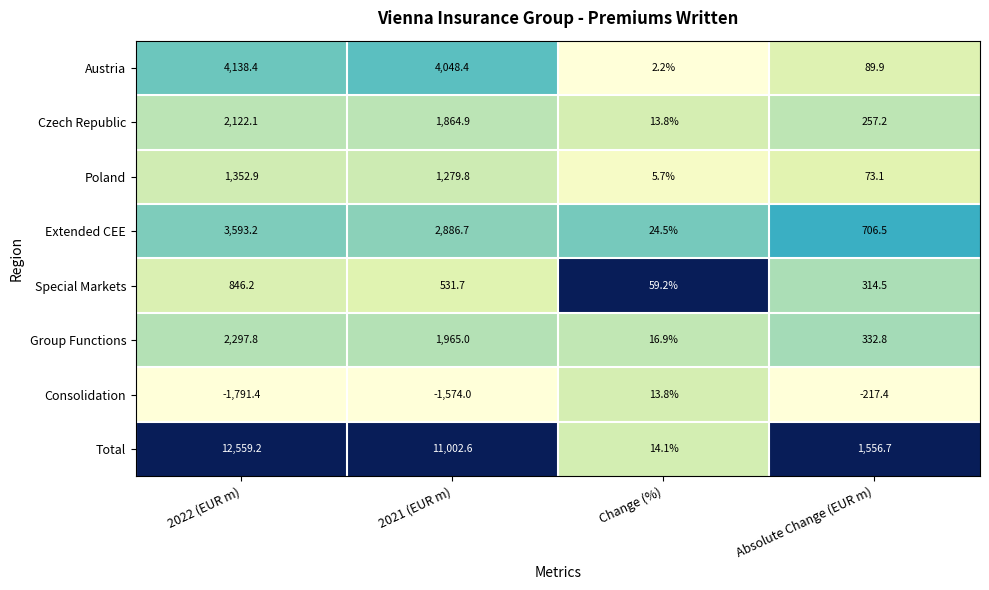

Rank the categories by Consolidation value from lowest to highest.

2022 (EUR m), 2021 (EUR m), Absolute Change (EUR m), Change (%)